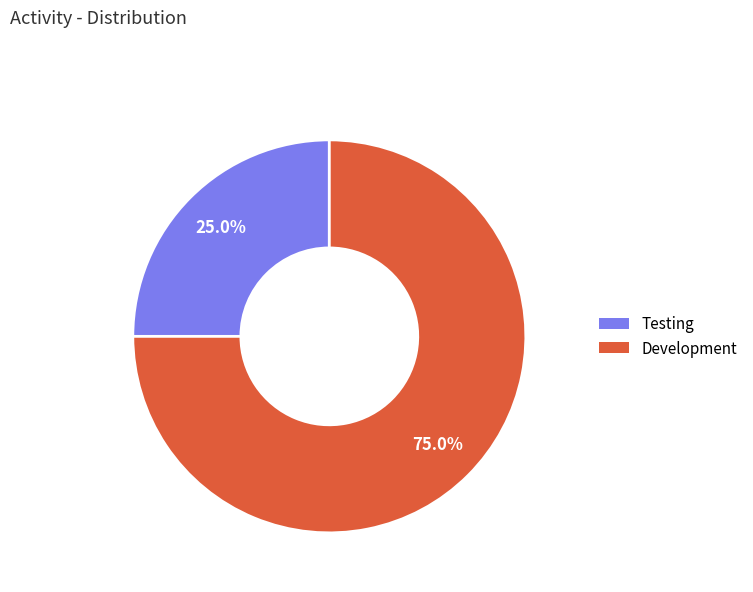

True or false: Testing accounts for 25% of the total.

True